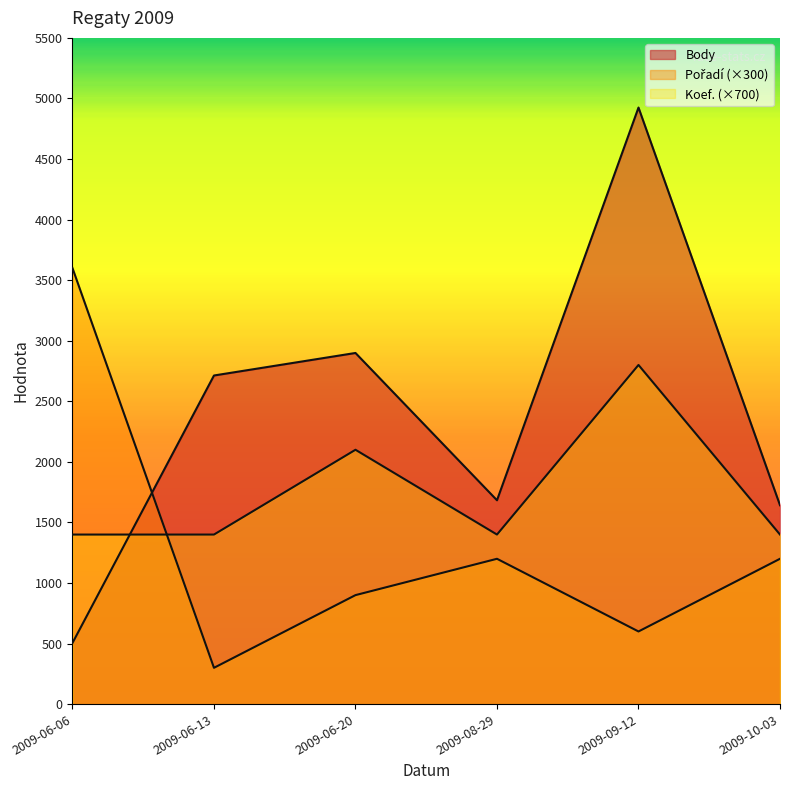

List the labels in order of Body value, largest first.

2009-09-12, 2009-06-20, 2009-06-13, 2009-08-29, 2009-10-03, 2009-06-06